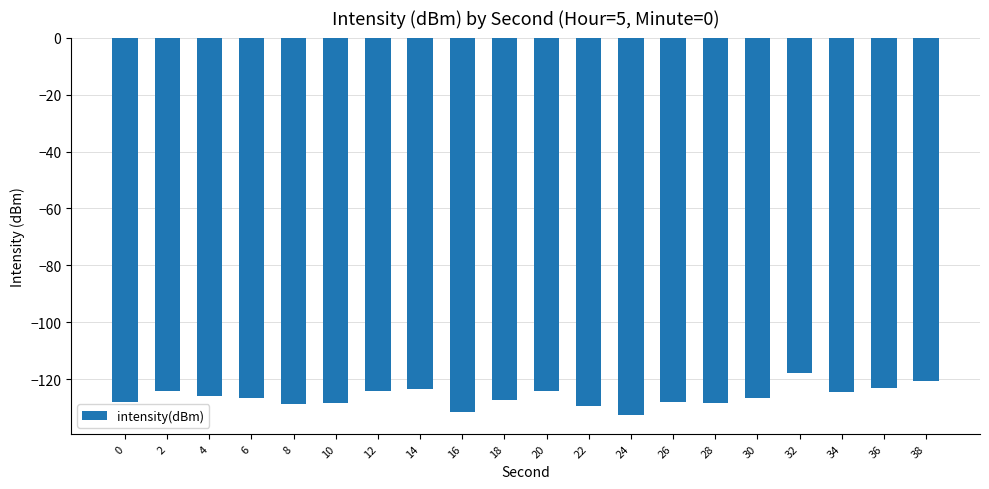

The value at 20 is -124.0. True or false?

True